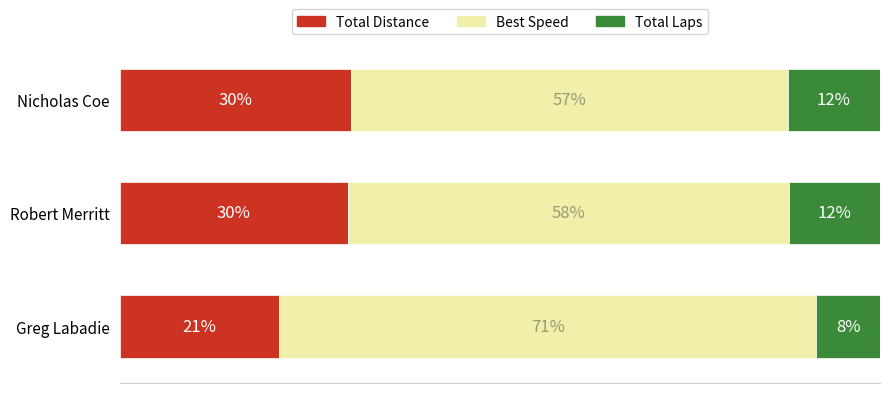

What are all the series names shown in the legend?

Total Distance, Best Speed, Total Laps